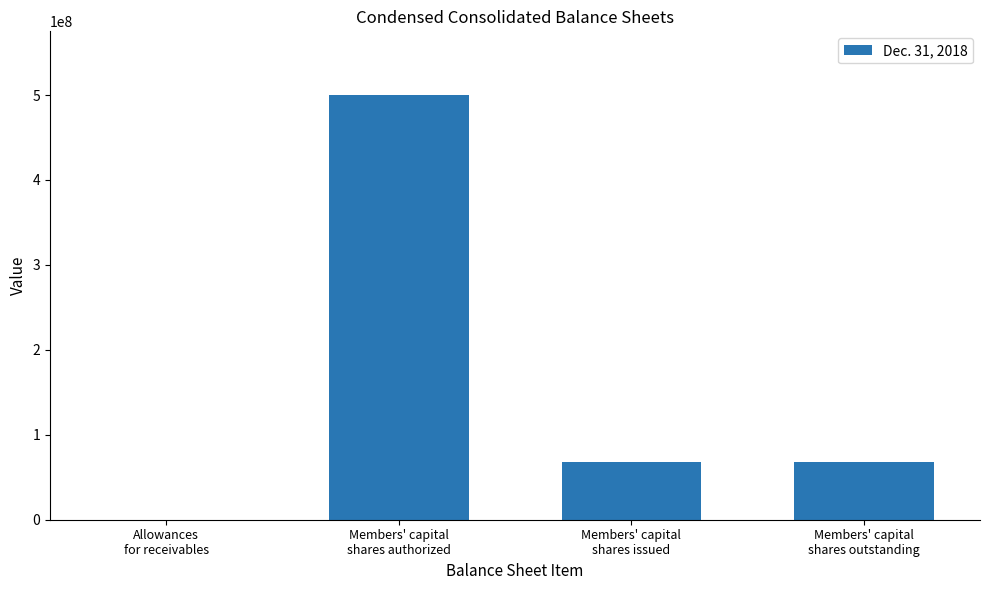

What is the maximum value shown in the chart?

500000000